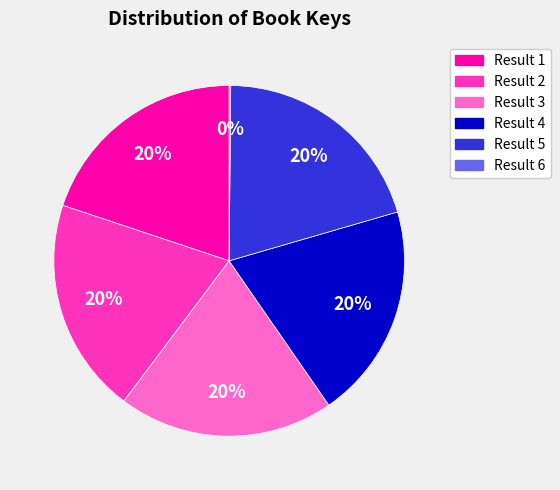

To the nearest percent, what is the difference between the largest and smallest slice percentages?

20%